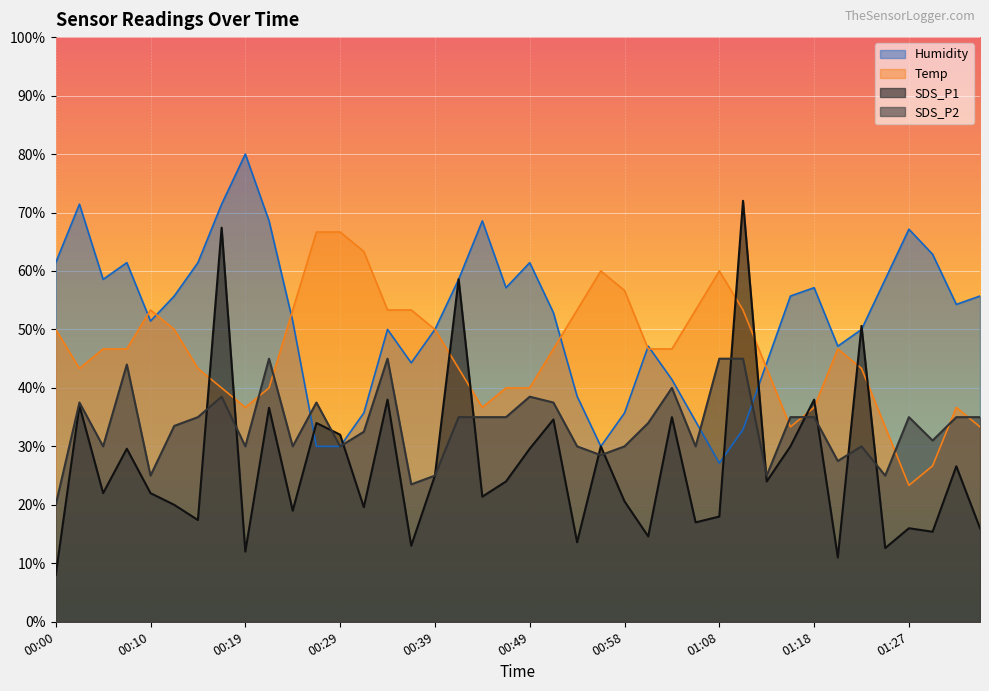

How many lines are shown in the chart?

4